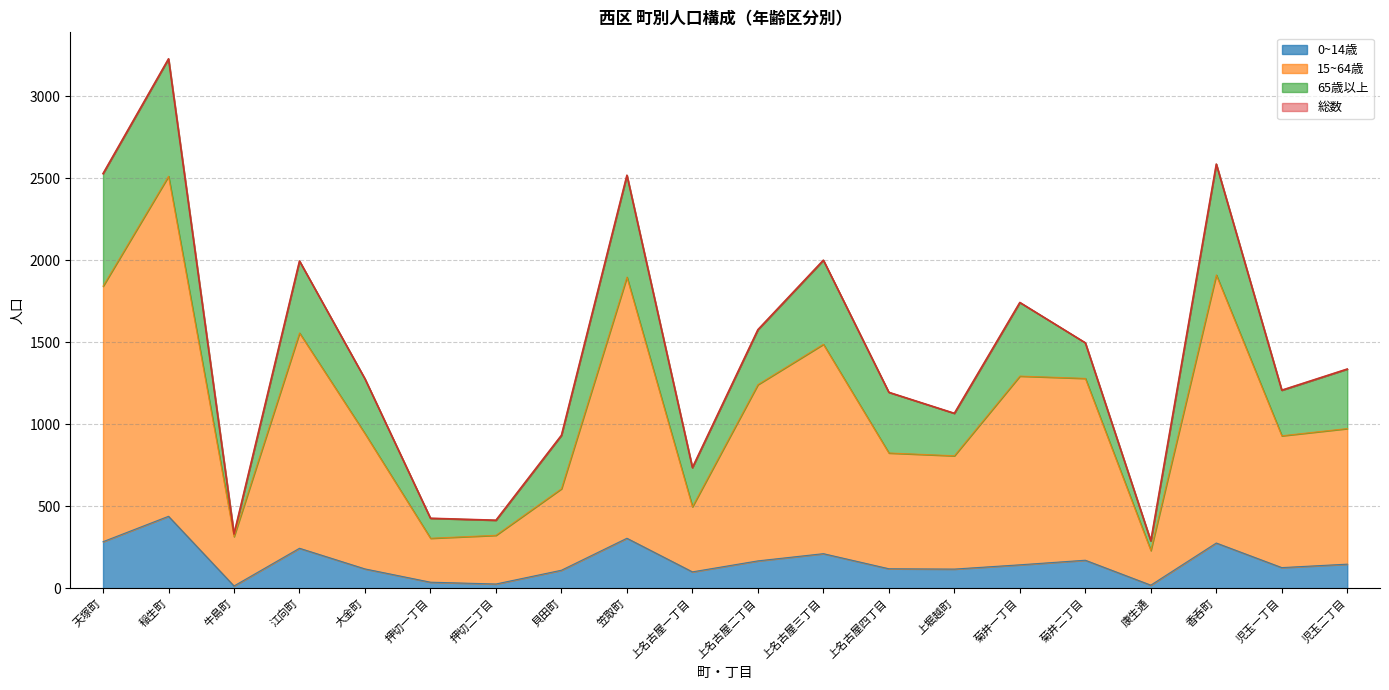

Where is 15~64歳 nearest to the value 1371?

菊井一丁目